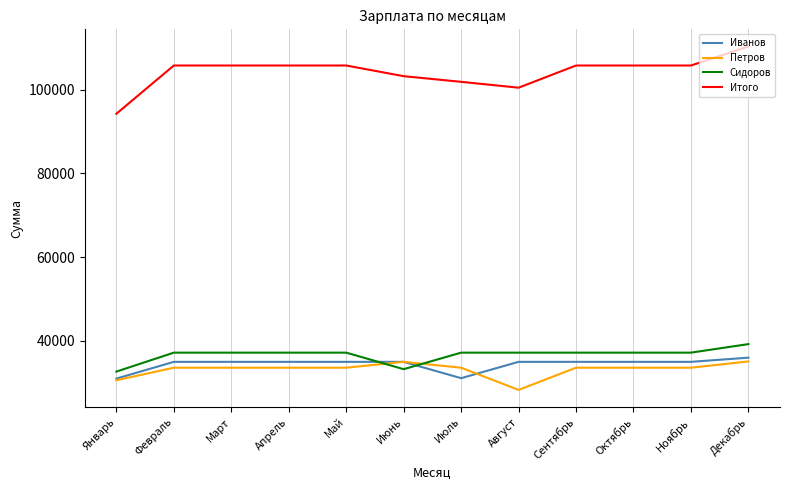

The Сидоров series shows 18712 at Ноябрь. True or false?

False